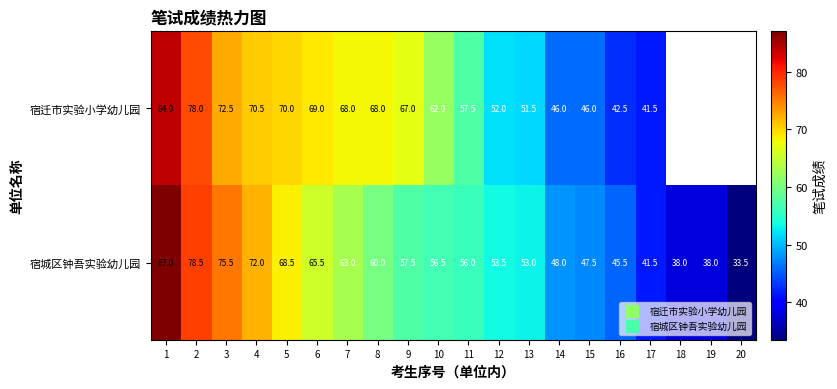

List the series in order of their overall mean, highest first.

宿迁市实验小学幼儿园, 宿城区钟吾实验幼儿园